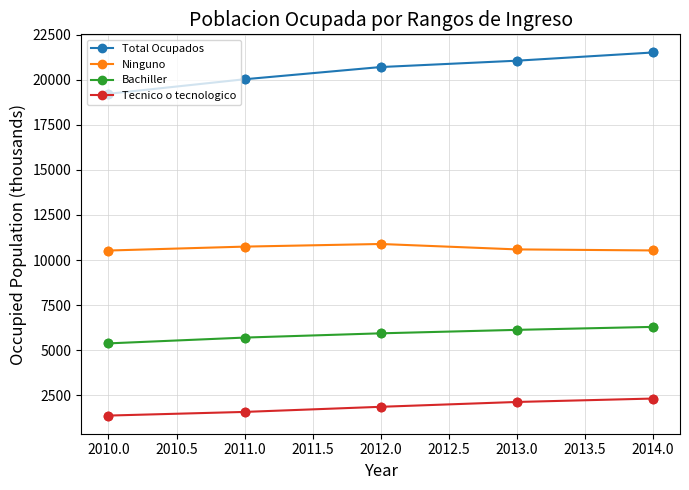

What are all the series names shown in the legend?

Total Ocupados, Ninguno, Bachiller, Tecnico o tecnologico